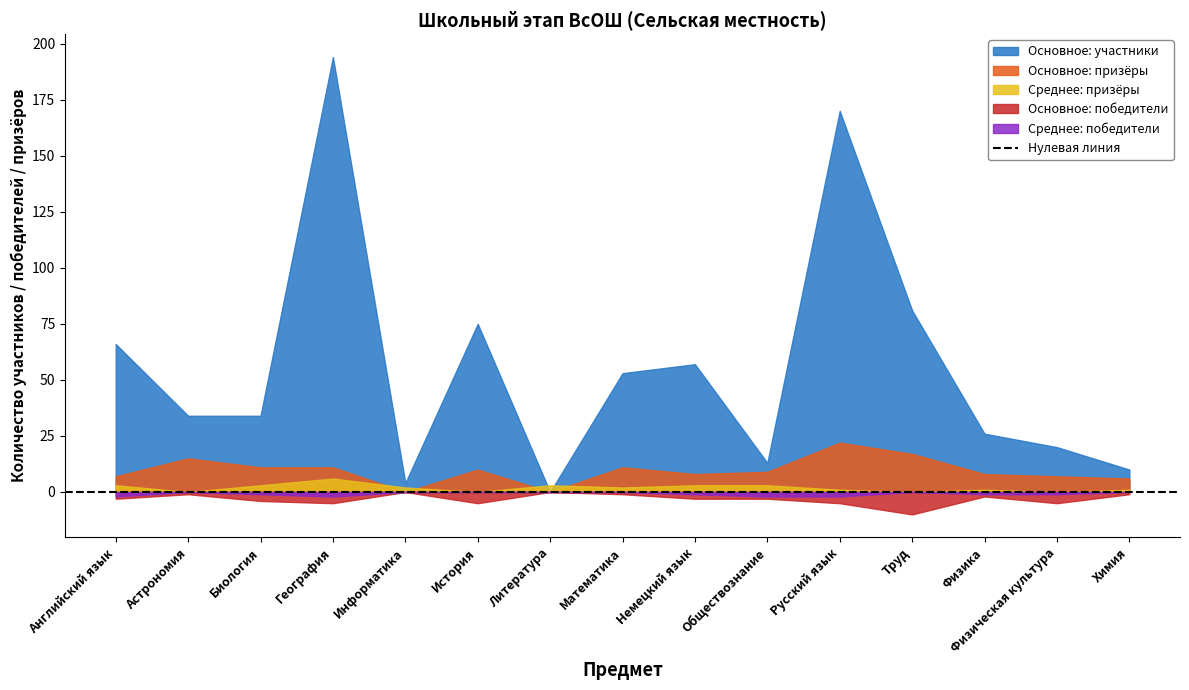

True or false: Среднее: призёры has more than 0 interior local peaks.

True